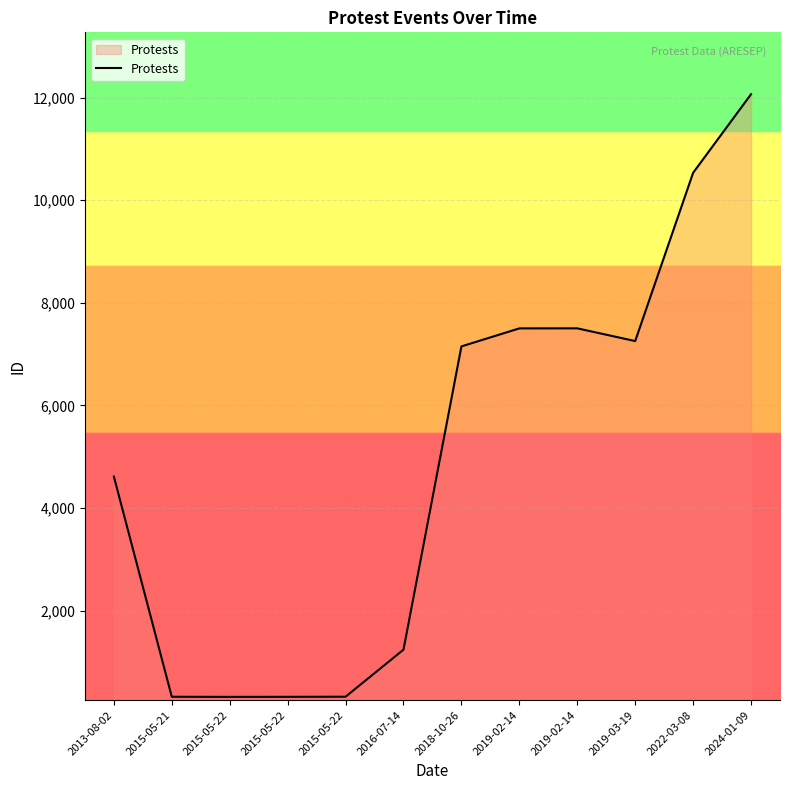

Approximately how many times larger is the value at 2019-02-14 compared to 2016-07-14?

6.0